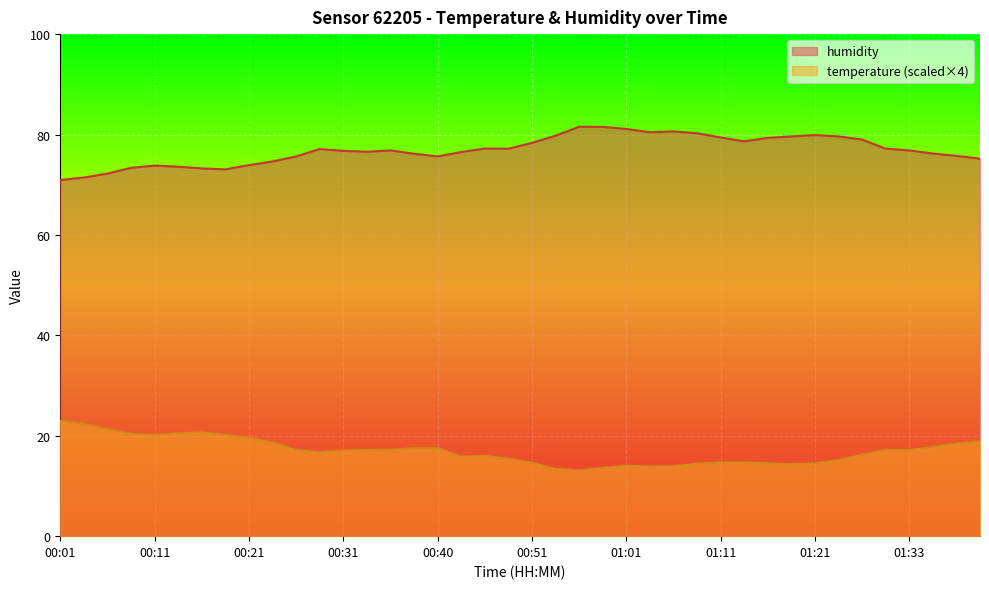

How many values in the humidity series are below 76?

14